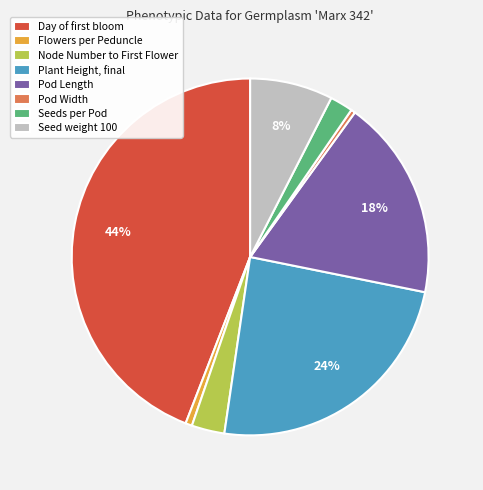

Count the number of slices in the pie.

8